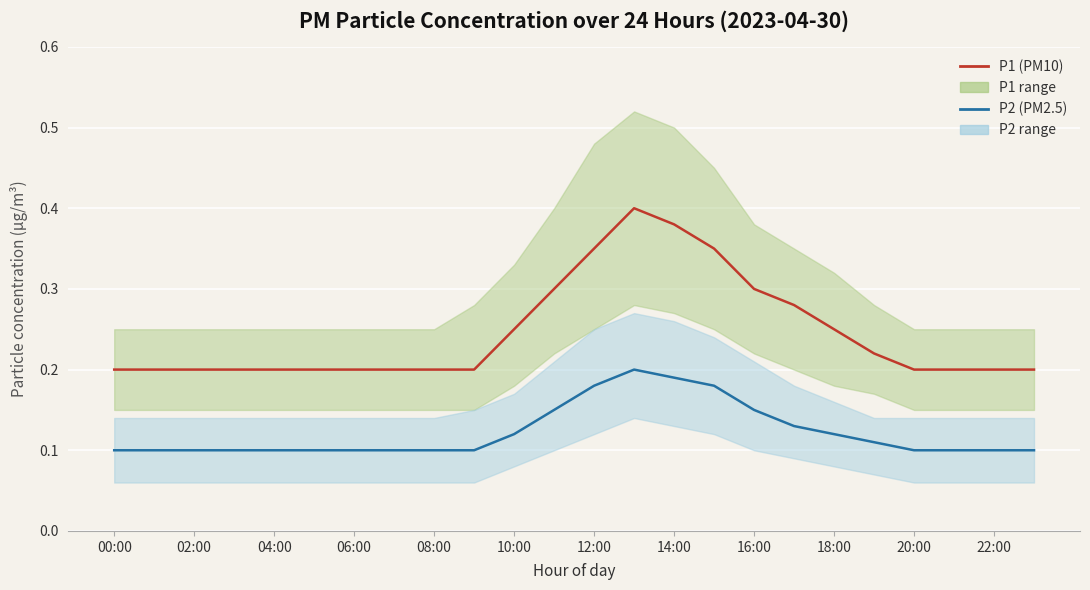

What is the spread (max minus min) of values at 18:00?

0.1